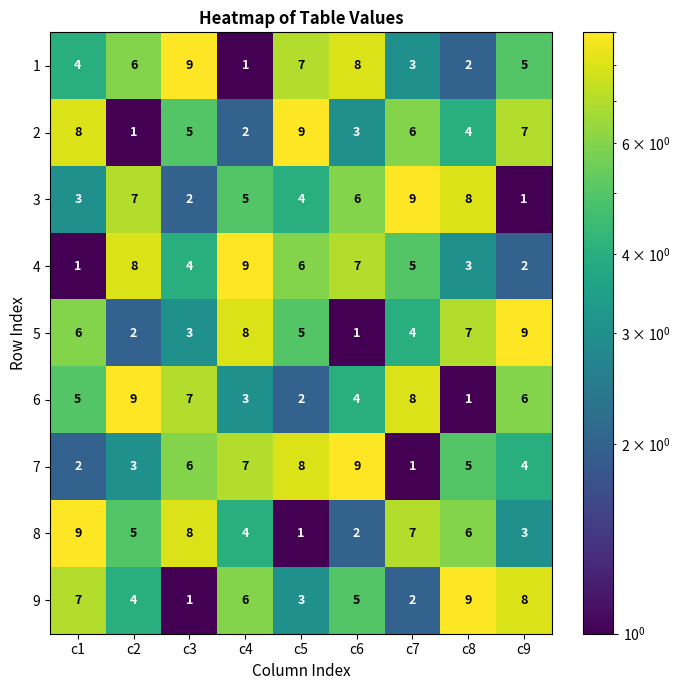

What is the difference between the second highest and second lowest values in the 8 series?

6